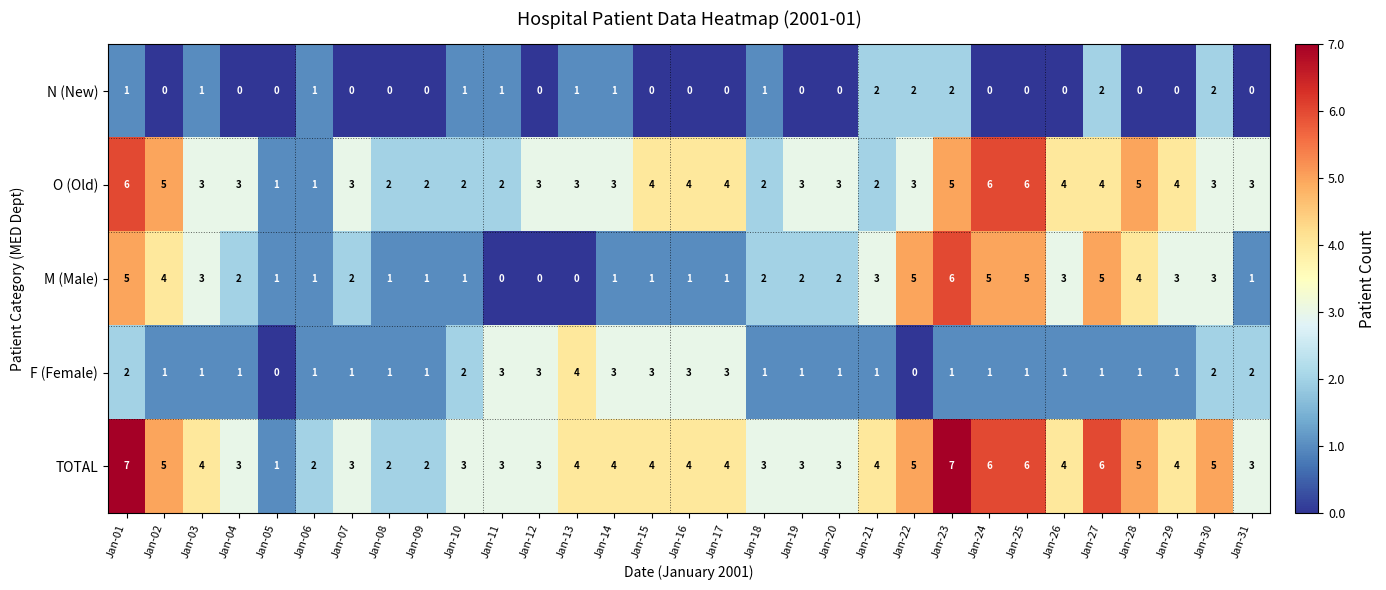

Which series has the largest total across all categories?

TOTAL